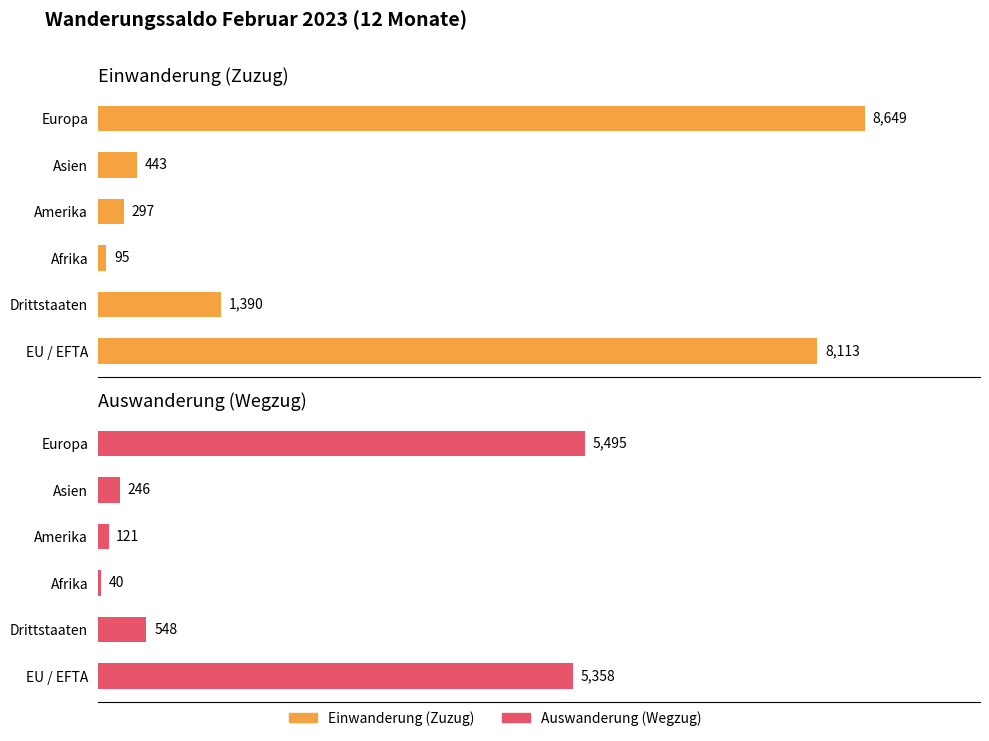

Which series has the largest total across all categories?

Einwanderung (Zuzug)